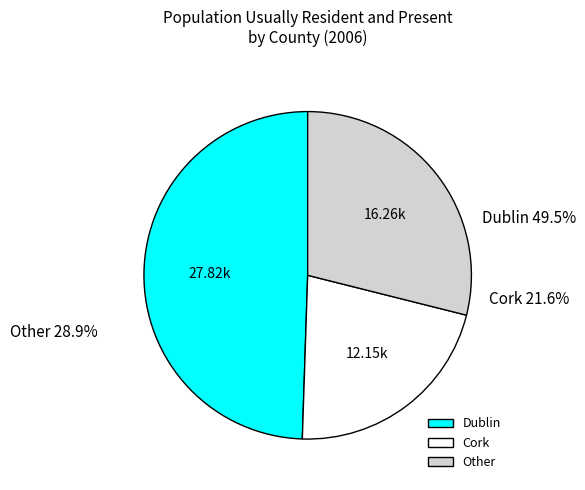

Which slice is the smallest?

Cork